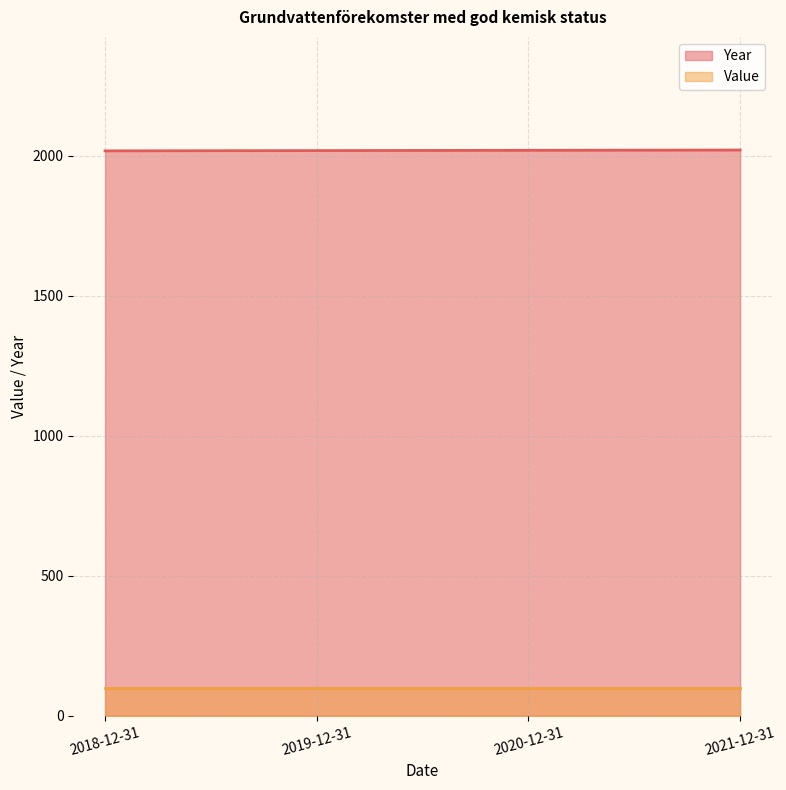

At which label does the data first exceed 2020?

2021-12-31